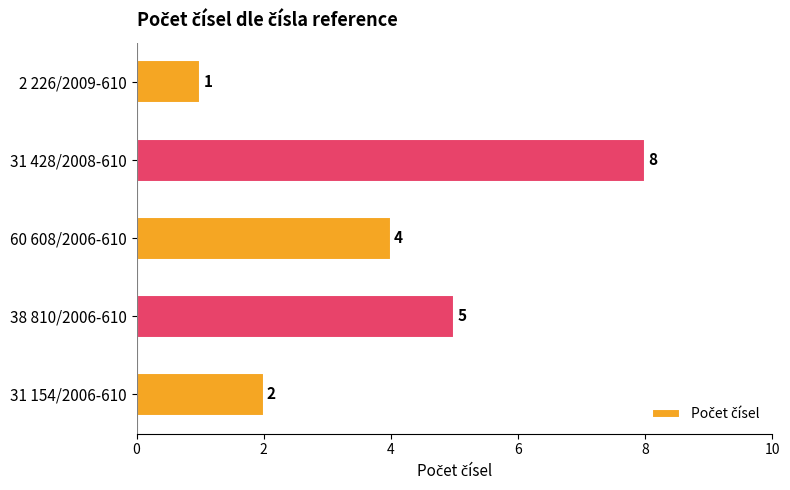

The chart shows a value of 8 at 38 810/2006-610. True or false?

False